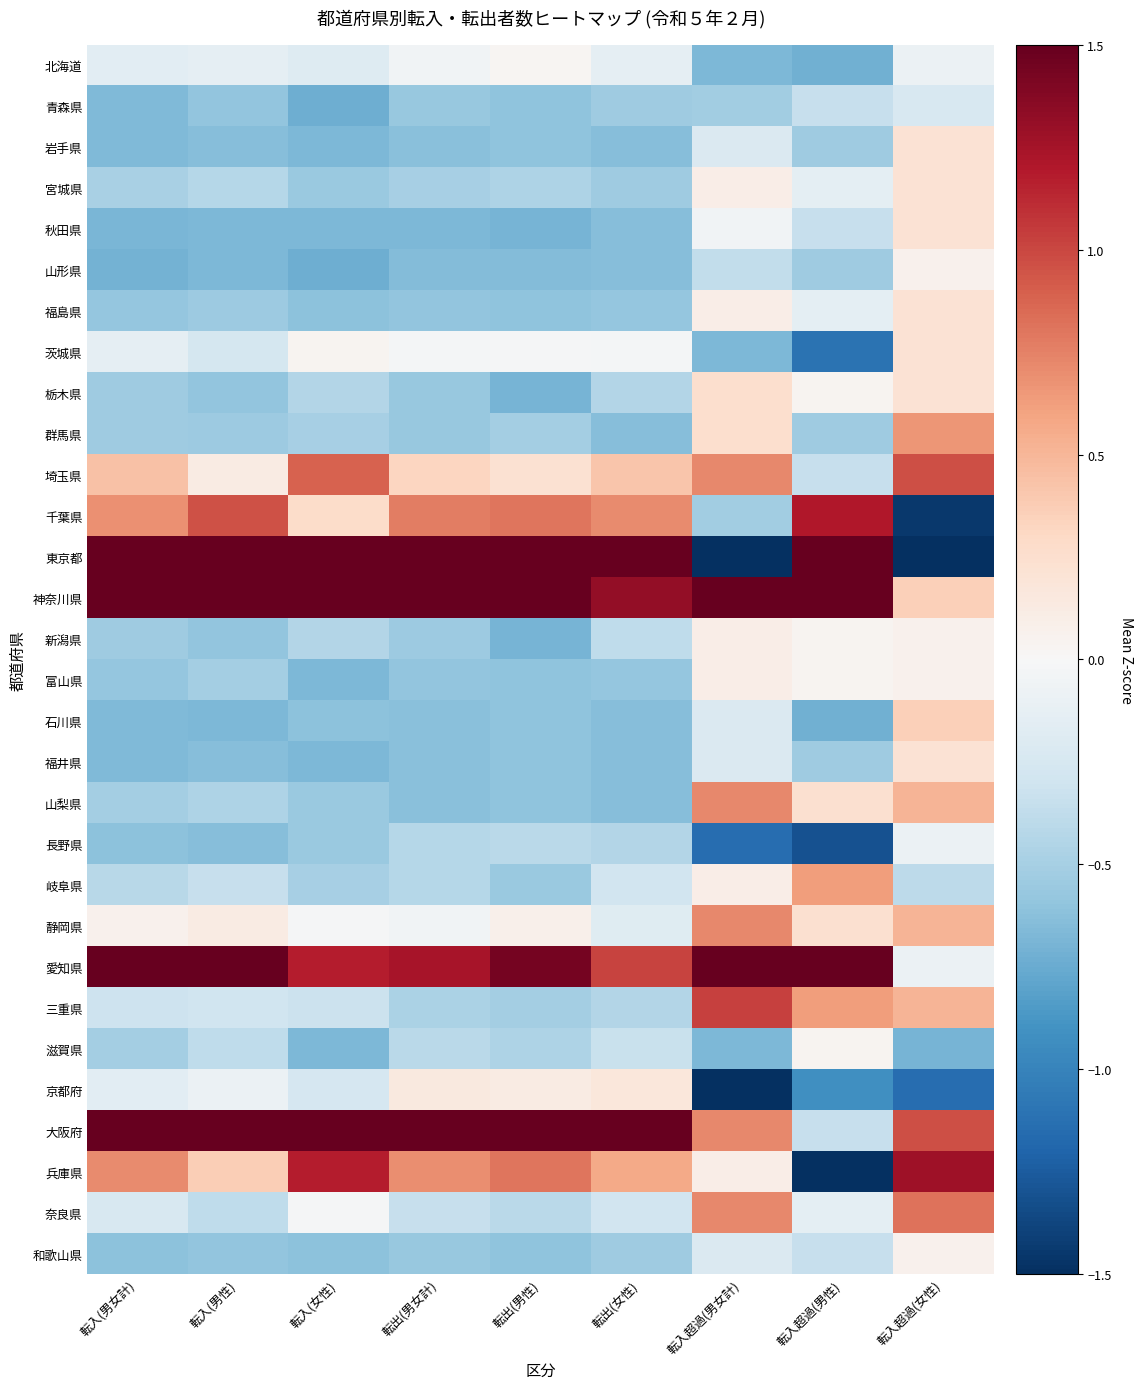

Reading left to right, what are all the values shown in this chart?

北海道: 転入(男女計)=-0.2	転入(男性)=-0.1	転入(女性)=-0.2	転出(男女計)=-0.1	転出(男性)=0.0	転出(女性)=-0.1	転入超過(男女計)=-0.7	転入超過(男性)=-0.7	転入超過(女性)=-0.1
青森県: 転入(男女計)=-0.7	転入(男性)=-0.6	転入(女性)=-0.7	転出(男女計)=-0.6	転出(男性)=-0.6	転出(女性)=-0.5	転入超過(男女計)=-0.5	転入超過(男性)=-0.3	転入超過(女性)=-0.2
岩手県: 転入(男女計)=-0.7	転入(男性)=-0.6	転入(女性)=-0.7	転出(男女計)=-0.6	転出(男性)=-0.6	転出(女性)=-0.6	転入超過(男女計)=-0.2	転入超過(男性)=-0.5	転入超過(女性)=0.2
宮城県: 転入(男女計)=-0.5	転入(男性)=-0.4	転入(女性)=-0.6	転出(男女計)=-0.5	転出(男性)=-0.5	転出(女性)=-0.5	転入超過(男女計)=0.1	転入超過(男性)=-0.1	転入超過(女性)=0.2
秋田県: 転入(男女計)=-0.7	転入(男性)=-0.7	転入(女性)=-0.7	転出(男女計)=-0.7	転出(男性)=-0.7	転出(女性)=-0.6	転入超過(男女計)=-0.1	転入超過(男性)=-0.3	転入超過(女性)=0.2
山形県: 転入(男女計)=-0.7	転入(男性)=-0.7	転入(女性)=-0.7	転出(男女計)=-0.6	転出(男性)=-0.7	転出(女性)=-0.6	転入超過(男女計)=-0.4	転入超過(男性)=-0.5	転入超過(女性)=0.1
福島県: 転入(男女計)=-0.6	転入(男性)=-0.6	転入(女性)=-0.6	転出(男女計)=-0.6	転出(男性)=-0.6	転出(女性)=-0.6	転入超過(男女計)=0.1	転入超過(男性)=-0.1	転入超過(女性)=0.2
茨城県: 転入(男女計)=-0.1	転入(男性)=-0.3	転入(女性)=0.0	転出(男女計)=-0.0	転出(男性)=-0.0	転出(女性)=-0.0	転入超過(男女計)=-0.7	転入超過(男性)=-1.1	転入超過(女性)=0.2
栃木県: 転入(男女計)=-0.5	転入(男性)=-0.6	転入(女性)=-0.4	転出(男女計)=-0.6	転出(男性)=-0.7	転出(女性)=-0.4	転入超過(男女計)=0.3	転入超過(男性)=0.0	転入超過(女性)=0.2
群馬県: 転入(男女計)=-0.5	転入(男性)=-0.6	転入(女性)=-0.5	転出(男女計)=-0.6	転出(男性)=-0.5	転出(女性)=-0.6	転入超過(男女計)=0.3	転入超過(男性)=-0.5	転入超過(女性)=0.7
埼玉県: 転入(男女計)=0.4	転入(男性)=0.1	転入(女性)=0.9	転出(男女計)=0.3	転出(男性)=0.2	転出(女性)=0.4	転入超過(男女計)=0.7	転入超過(男性)=-0.3	転入超過(女性)=1.0
千葉県: 転入(男女計)=0.7	転入(男性)=1.0	転入(女性)=0.3	転出(男女計)=0.8	転出(男性)=0.8	転出(女性)=0.7	転入超過(男女計)=-0.5	転入超過(男性)=1.2	転入超過(女性)=-1.4
東京都: 転入(男女計)=3.5	転入(男性)=3.5	転入(女性)=3.3	転出(男女計)=3.9	転出(男性)=3.6	転出(女性)=4.2	転入超過(男女計)=-2.9	転入超過(男性)=2.2	転入超過(女性)=-4.5
神奈川県: 転入(男女計)=2.0	転入(男性)=2.1	転入(女性)=1.7	転出(男女計)=1.5	転出(男性)=1.7	転出(女性)=1.3	転入超過(男女計)=2.7	転入超過(男性)=2.9	転入超過(女性)=0.4
新潟県: 転入(男女計)=-0.5	転入(男性)=-0.6	転入(女性)=-0.4	転出(男女計)=-0.5	転出(男性)=-0.7	転出(女性)=-0.4	転入超過(男女計)=0.1	転入超過(男性)=0.0	転入超過(女性)=0.1
富山県: 転入(男女計)=-0.6	転入(男性)=-0.5	転入(女性)=-0.7	転出(男女計)=-0.6	転出(男性)=-0.6	転出(女性)=-0.6	転入超過(男女計)=0.1	転入超過(男性)=0.0	転入超過(女性)=0.1
石川県: 転入(男女計)=-0.7	転入(男性)=-0.7	転入(女性)=-0.6	転出(男女計)=-0.6	転出(男性)=-0.6	転出(女性)=-0.6	転入超過(男女計)=-0.2	転入超過(男性)=-0.7	転入超過(女性)=0.4
福井県: 転入(男女計)=-0.7	転入(男性)=-0.6	転入(女性)=-0.7	転出(男女計)=-0.6	転出(男性)=-0.6	転出(女性)=-0.6	転入超過(男女計)=-0.2	転入超過(男性)=-0.5	転入超過(女性)=0.2
山梨県: 転入(男女計)=-0.5	転入(男性)=-0.5	転入(女性)=-0.6	転出(男女計)=-0.6	転出(男性)=-0.6	転出(女性)=-0.6	転入超過(男女計)=0.7	転入超過(男性)=0.2	転入超過(女性)=0.5
長野県: 転入(男女計)=-0.6	転入(男性)=-0.6	転入(女性)=-0.6	転出(男女計)=-0.4	転出(男性)=-0.4	転出(女性)=-0.4	転入超過(男女計)=-1.1	転入超過(男性)=-1.3	転入超過(女性)=-0.1
岐阜県: 転入(男女計)=-0.4	転入(男性)=-0.3	転入(女性)=-0.5	転出(男女計)=-0.4	転出(男性)=-0.6	転出(女性)=-0.3	転入超過(男女計)=0.1	転入超過(男性)=0.6	転入超過(女性)=-0.4
静岡県: 転入(男女計)=0.1	転入(男性)=0.1	転入(女性)=-0.0	転出(男女計)=-0.1	転出(男性)=0.1	転出(女性)=-0.2	転入超過(男女計)=0.7	転入超過(男性)=0.2	転入超過(女性)=0.5
愛知県: 転入(男女計)=1.5	転入(男性)=1.7	転入(女性)=1.2	転出(男女計)=1.2	転出(男性)=1.4	転出(女性)=1.0	転入超過(男女計)=1.8	転入超過(男性)=2.4	転入超過(女性)=-0.1
三重県: 転入(男女計)=-0.3	転入(男性)=-0.3	転入(女性)=-0.3	転出(男女計)=-0.5	転出(男性)=-0.5	転出(女性)=-0.4	転入超過(男女計)=1.0	転入超過(男性)=0.6	転入超過(女性)=0.5
滋賀県: 転入(男女計)=-0.5	転入(男性)=-0.4	転入(女性)=-0.7	転出(男女計)=-0.4	転出(男性)=-0.5	転出(女性)=-0.3	転入超過(男女計)=-0.7	転入超過(男性)=0.0	転入超過(女性)=-0.7
京都府: 転入(男女計)=-0.2	転入(男性)=-0.1	転入(女性)=-0.3	転出(男女計)=0.1	転出(男性)=0.1	転出(女性)=0.2	転入超過(男女計)=-1.9	転入超過(男性)=-0.9	転入超過(女性)=-1.1
大阪府: 転入(男女計)=2.1	転入(男性)=1.7	転入(女性)=2.5	転出(男女計)=1.9	転出(男性)=2.1	転出(女性)=1.8	転入超過(男女計)=0.7	転入超過(男性)=-0.3	転入超過(女性)=1.0
兵庫県: 転入(男女計)=0.7	転入(男性)=0.4	転入(女性)=1.2	転出(男女計)=0.7	転出(男性)=0.8	転出(女性)=0.6	転入超過(男女計)=0.1	転入超過(男性)=-1.5	転入超過(女性)=1.3
奈良県: 転入(男女計)=-0.2	転入(男性)=-0.4	転入(女性)=-0.0	転出(男女計)=-0.3	転出(男性)=-0.4	転出(女性)=-0.3	転入超過(男女計)=0.7	転入超過(男性)=-0.1	転入超過(女性)=0.8
和歌山県: 転入(男女計)=-0.6	転入(男性)=-0.6	転入(女性)=-0.6	転出(男女計)=-0.6	転出(男性)=-0.6	転出(女性)=-0.5	転入超過(男女計)=-0.2	転入超過(男性)=-0.3	転入超過(女性)=0.1